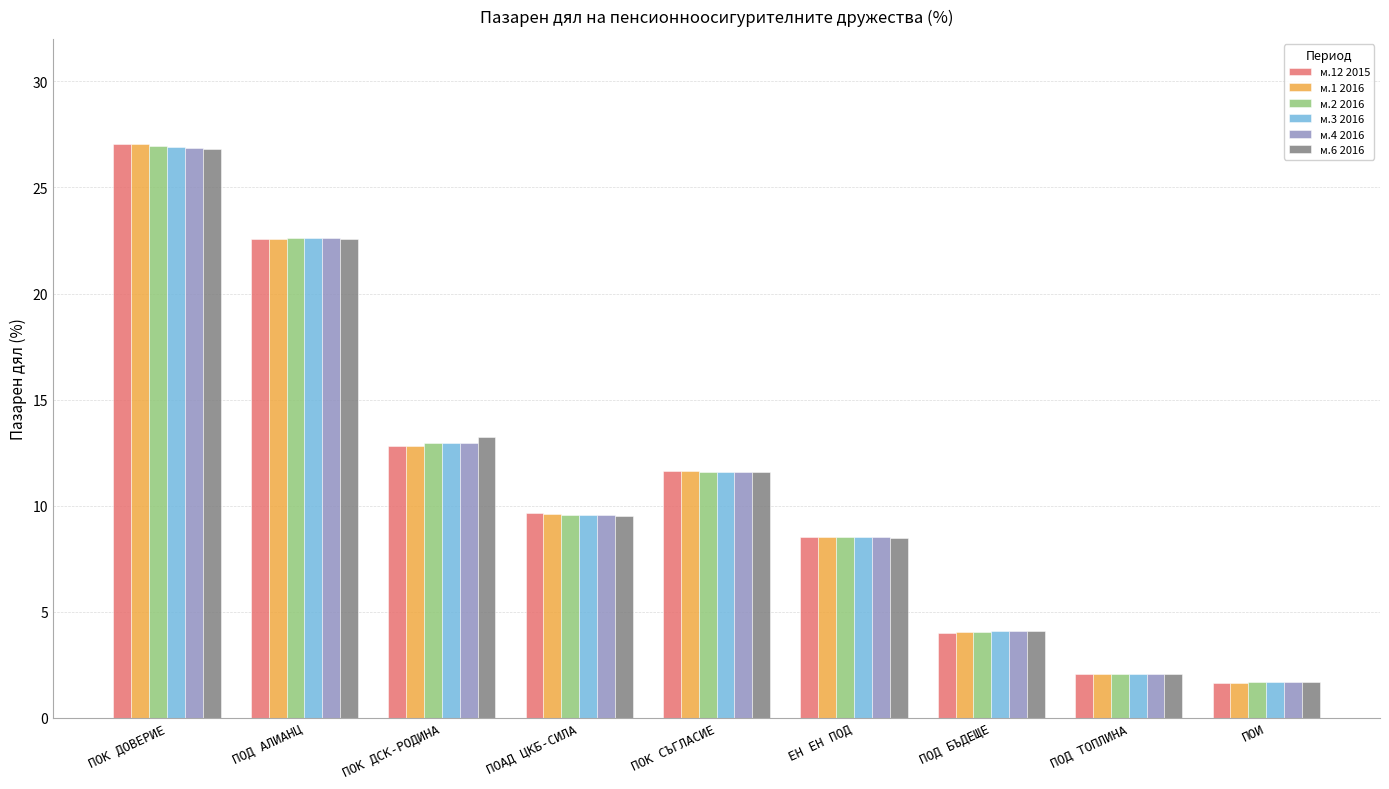

What are all the series names shown in the legend?

м.12 2015, м.1 2016, м.2 2016, м.3 2016, м.4 2016, м.6 2016